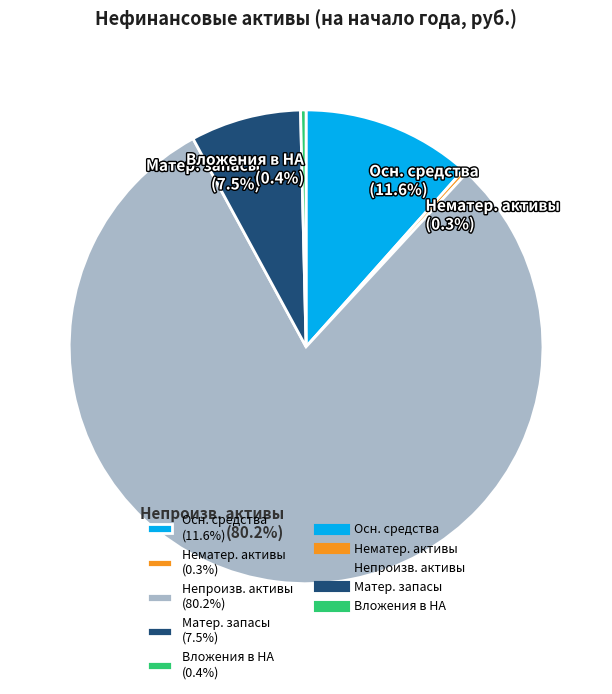

Combined, do Вложения в НА (0.4%) and Осн. средства (11.6%) account for over 50%?

No